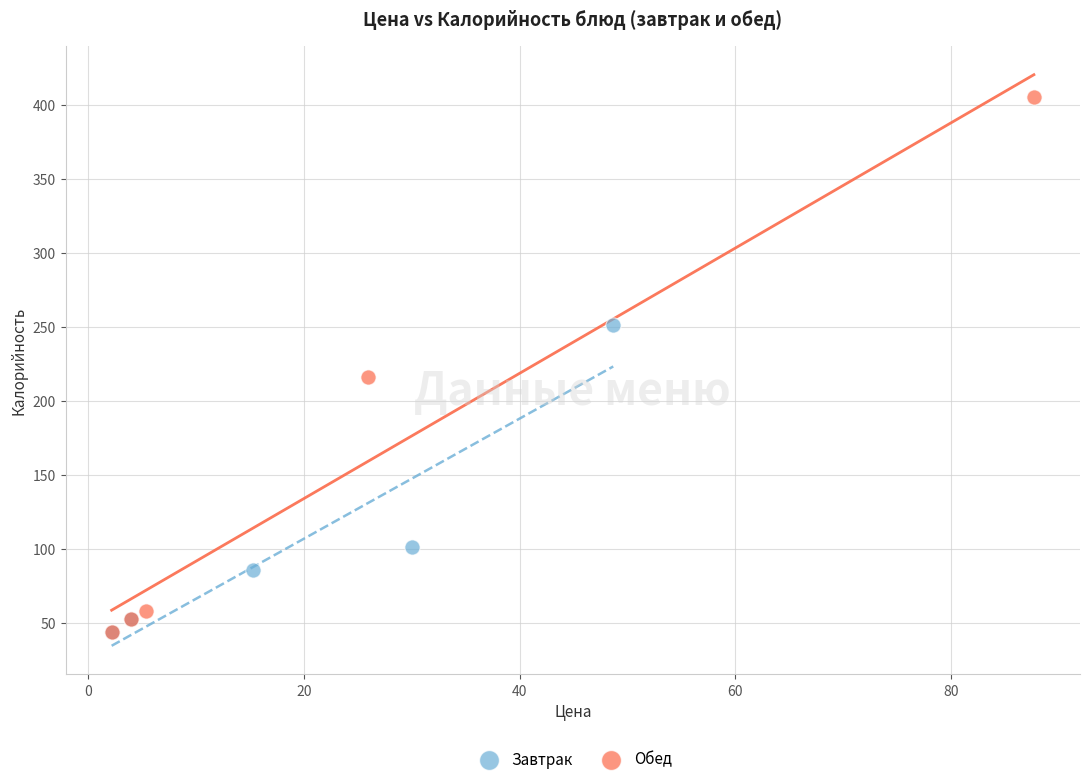

Which series reaches the maximum Y coordinate?

Обед